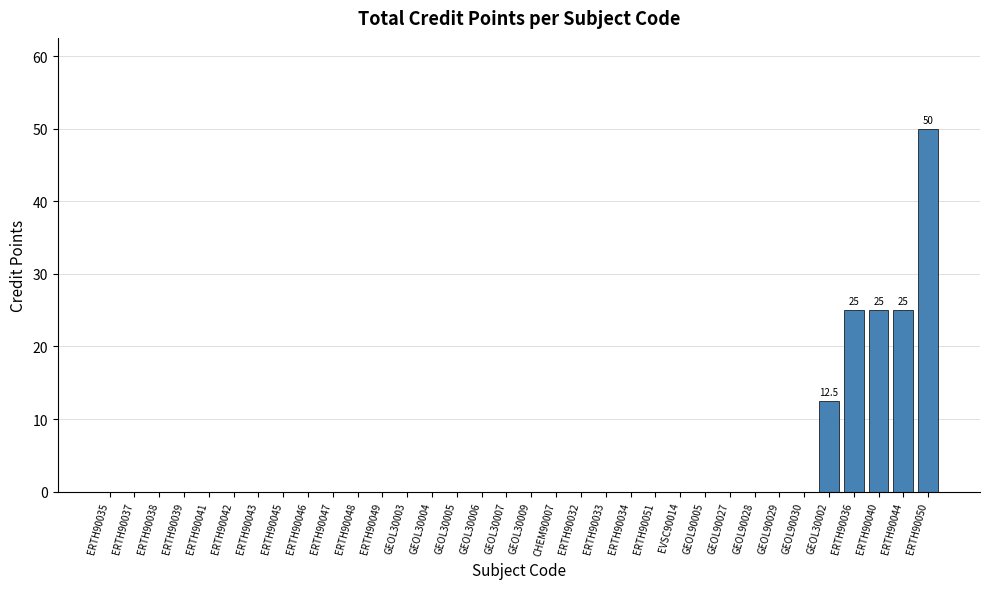

At which category does the chart reach its peak across all series?

ERTH90050